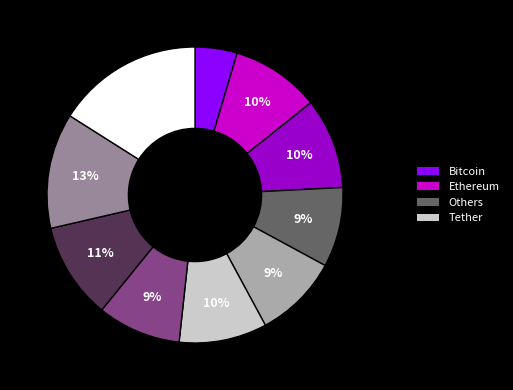

To the nearest percent, what is the difference between the largest and smallest slice percentages?

11%